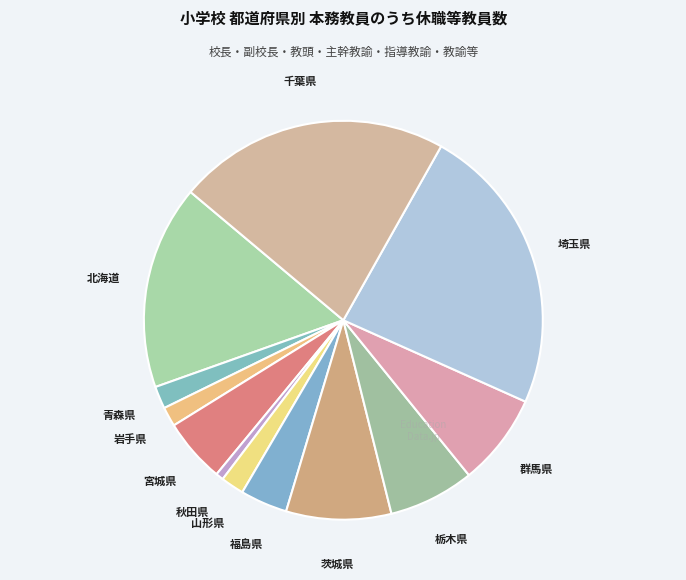

How many slices are in this pie chart?

12